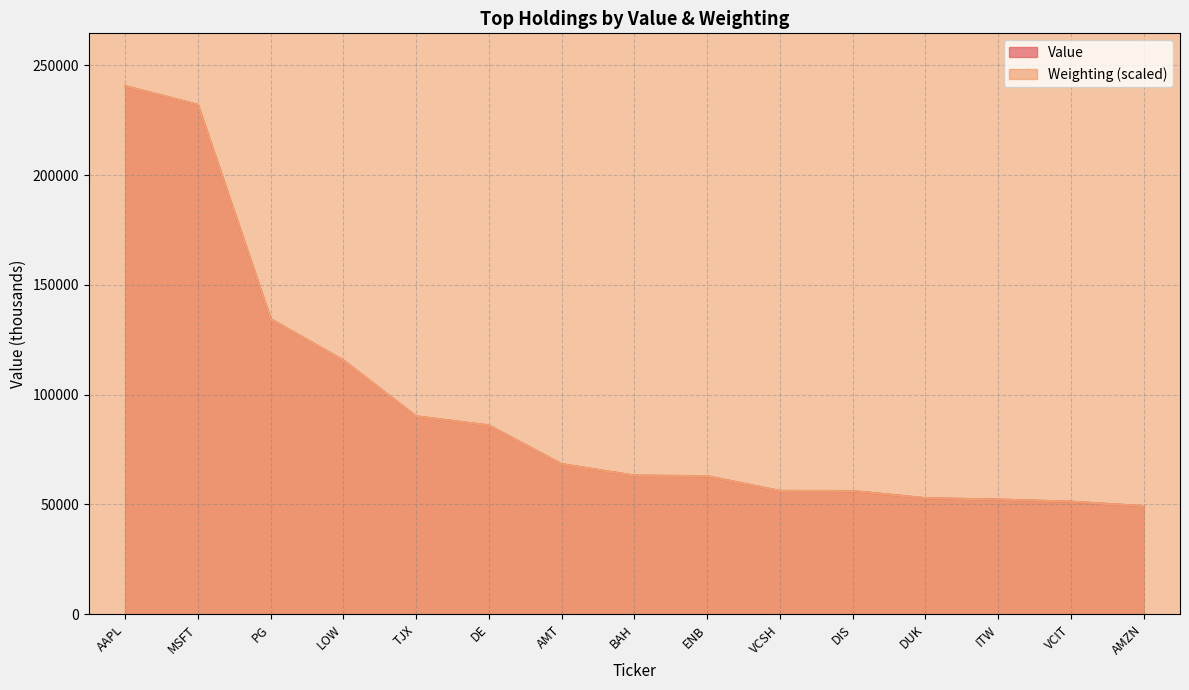

What is the approximate value of Value at DUK?

52870.0